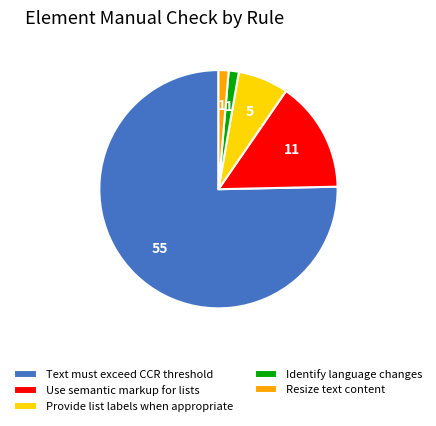

Which category has the biggest portion of the pie?

Text must exceed CCR threshold